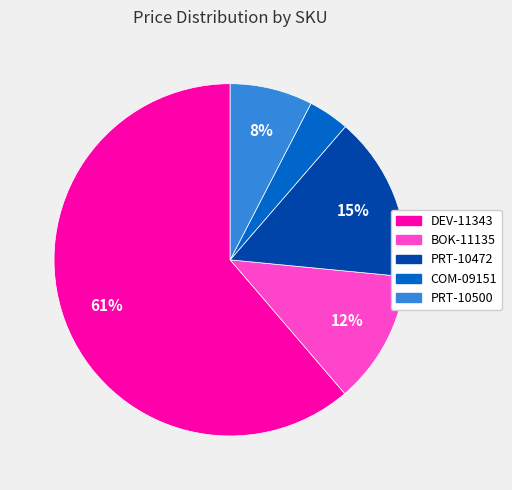

Which slice represents more than half of the pie?

DEV-11343